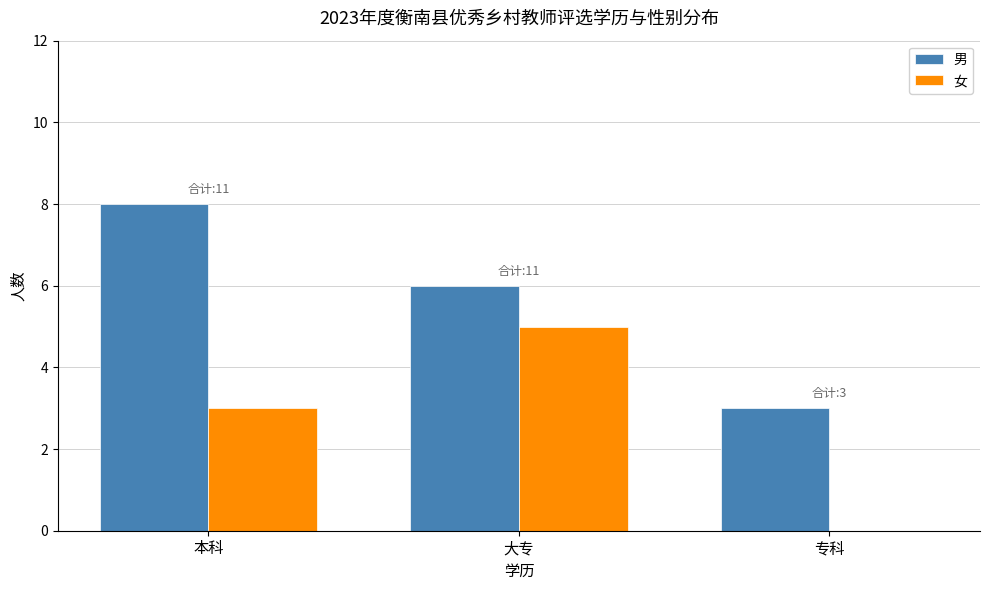

At which label does 男 first exceed 6?

本科